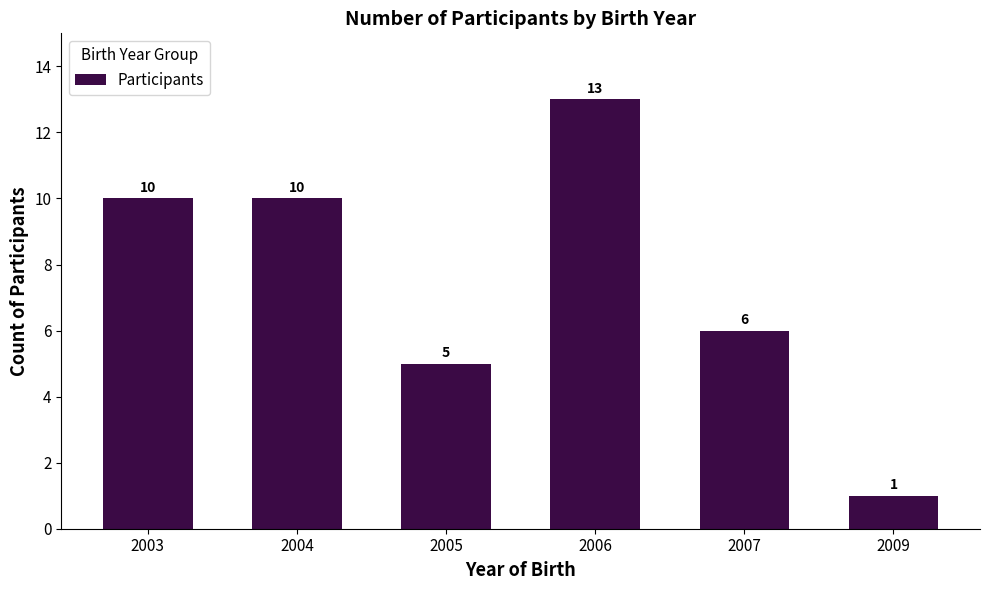

At which category does the chart reach its minimum across all series?

2009